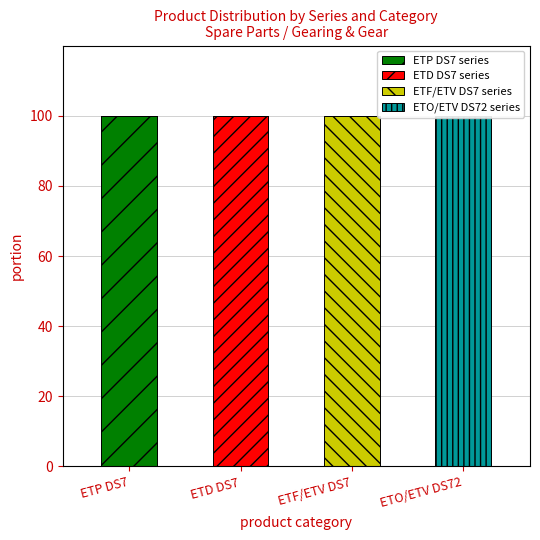

Which category has the lowest value in the ETO/ETV DS72 series series?

ETP DS7